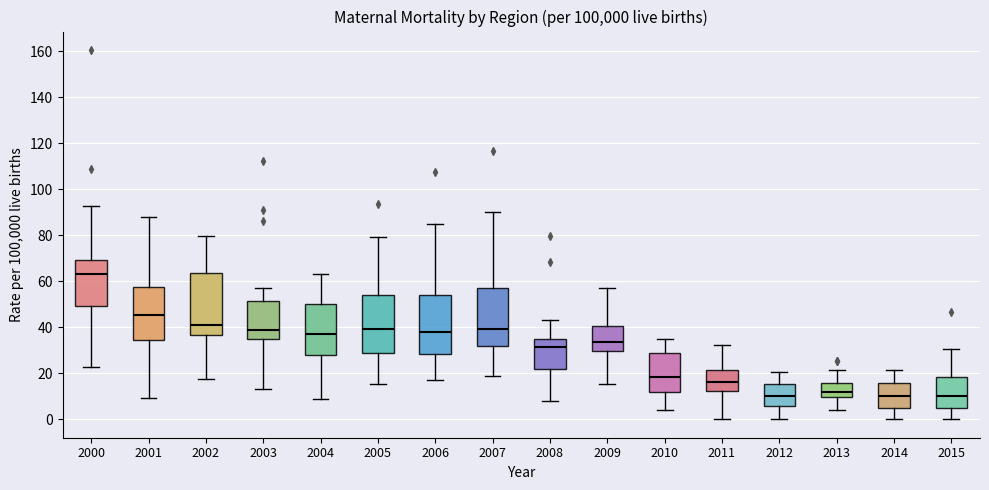

Reading left to right, read every box against the y-axis: the position of its median line, the range the box covers, and the ends of its whiskers. The values are not printed on the chart, so give them approximately, as read against the axis.

2000: median 64, box 50 to 70, whiskers 22 to 92
2001: median 46, box 34 to 58, whiskers 10 to 88
2002: median 40, box 36 to 64, whiskers 18 to 80
2003: median 40, box 36 to 52, whiskers 14 to 58
2004: median 36, box 28 to 50, whiskers 8 to 64
2005: median 40, box 28 to 54, whiskers 16 to 80
2006: median 38, box 28 to 54, whiskers 16 to 84
2007: median 40, box 32 to 58, whiskers 18 to 90
2008: median 32, box 22 to 36, whiskers 8 to 44
2009: median 34, box 30 to 40, whiskers 16 to 58
2010: median 18, box 12 to 28, whiskers 4 to 36
2011: median 16, box 12 to 22, whiskers 0 to 32
2012: median 10, box 6 to 16, whiskers 0 to 20
2013: median 12, box 10 to 16, whiskers 4 to 22
2014: median 10, box 6 to 16, whiskers 0 to 22
2015: median 10, box 4 to 18, whiskers 0 to 30